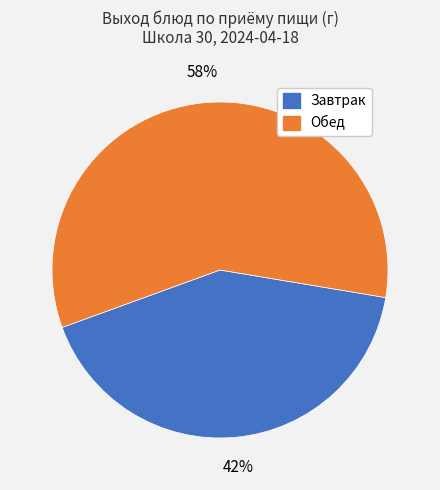

Does any single category account for the majority?

Yes